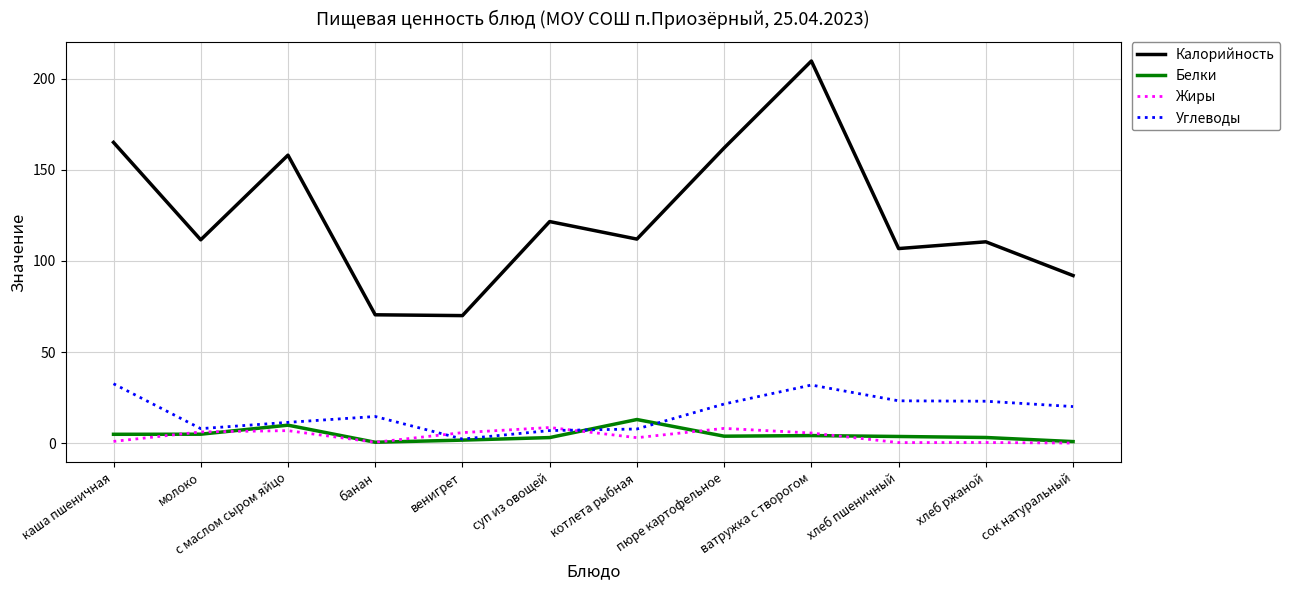

At how many categories does at least one series exceed 153?

4